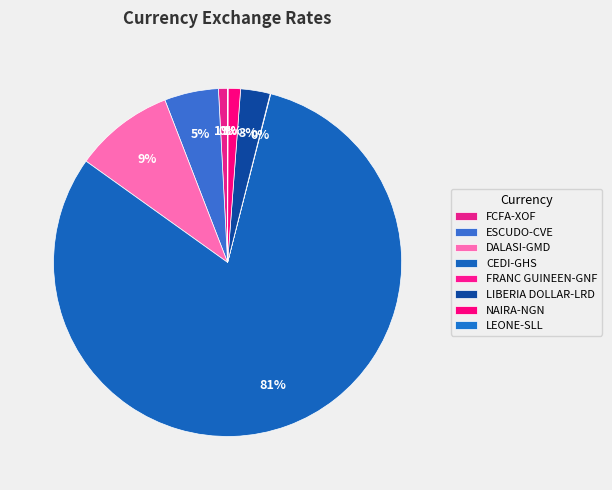

Which slice represents more than half of the pie?

CEDI-GHS